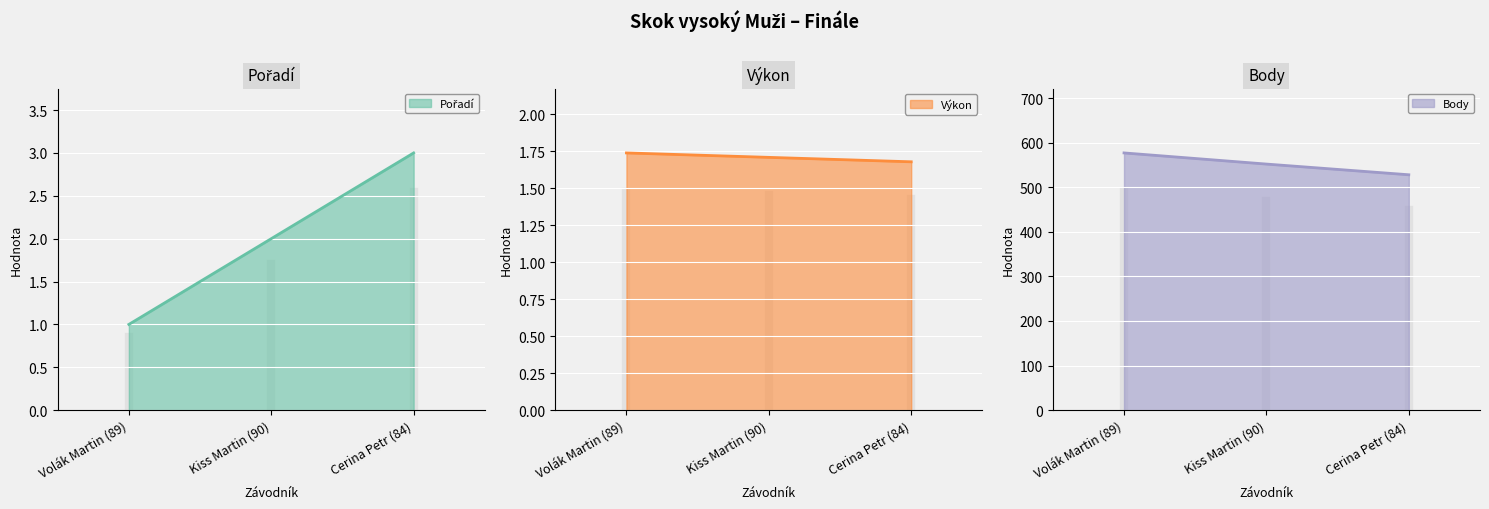

List the series in order of their peak value, lowest first.

Výkon, Pořadí, Body